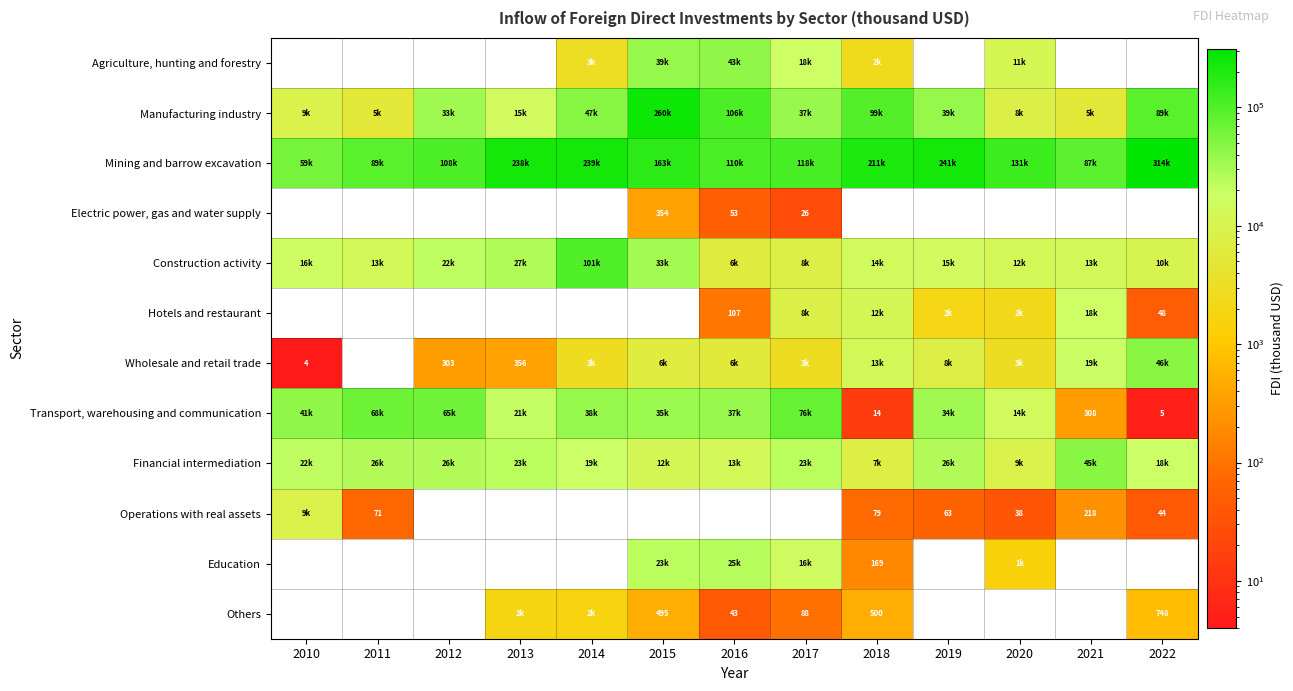

Is it true that Financial intermediation equals 43245.5 at 2012?

False